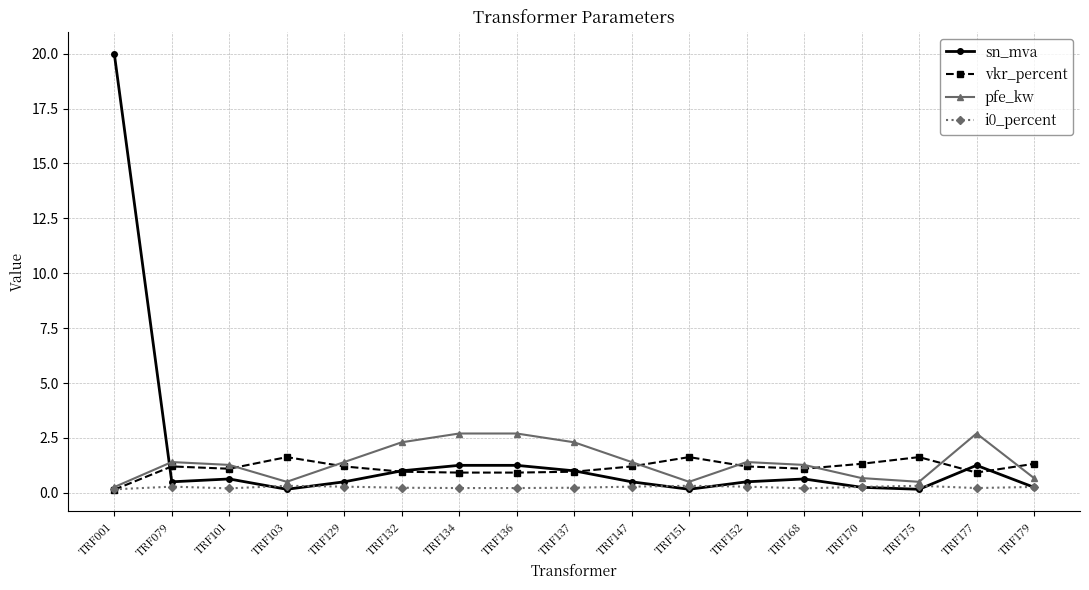

What is the approximate value of sn_mva at TRF137?

1.0